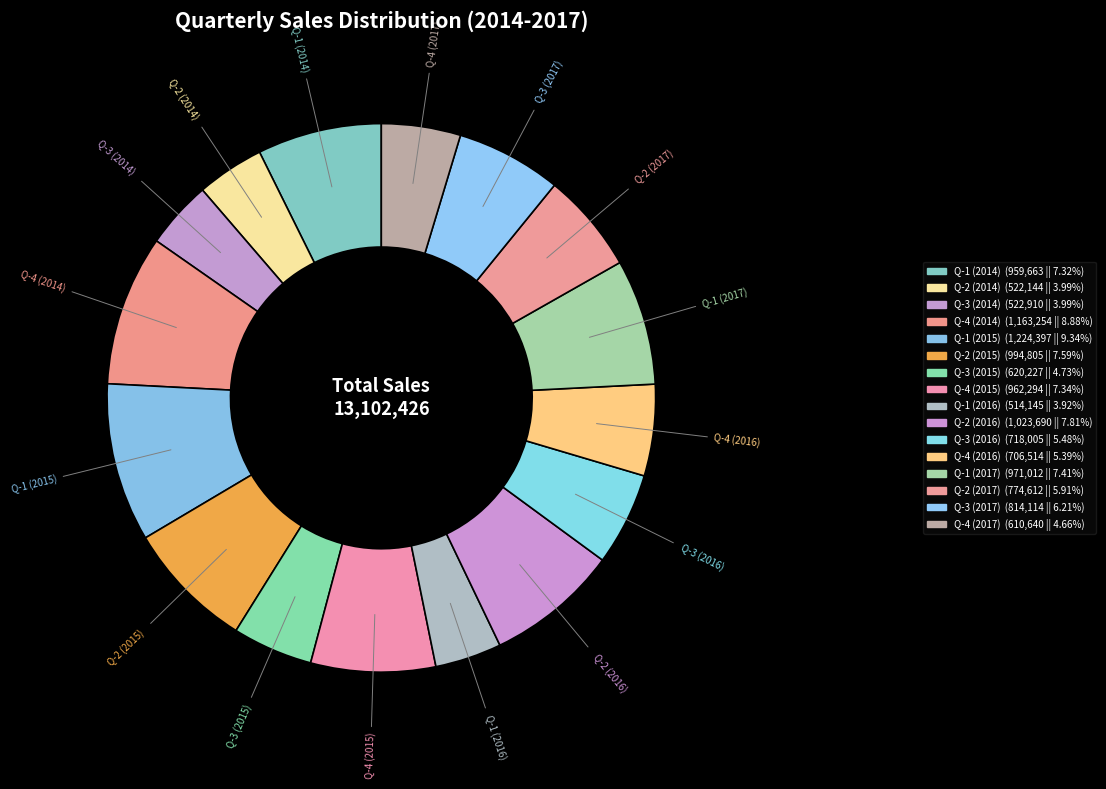

Does Q-3 (2015) represent more than half of the total?

No